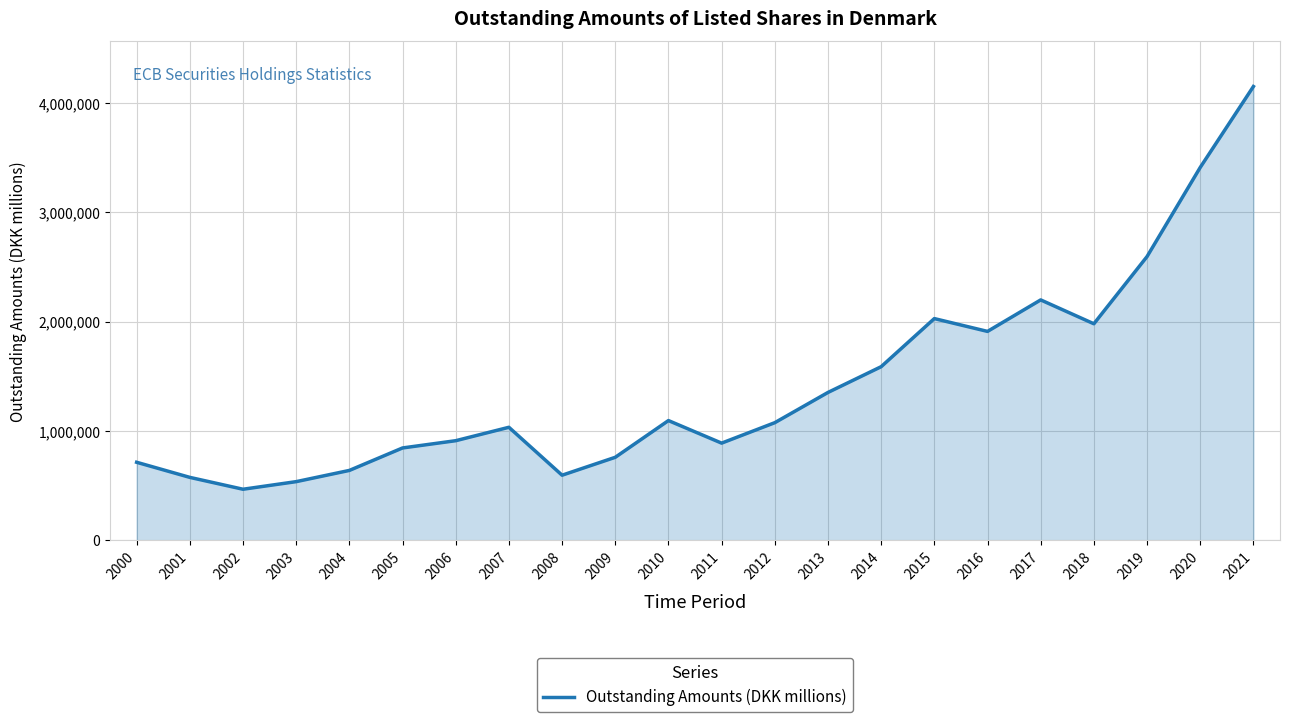

How many distinct data groups are displayed?

1